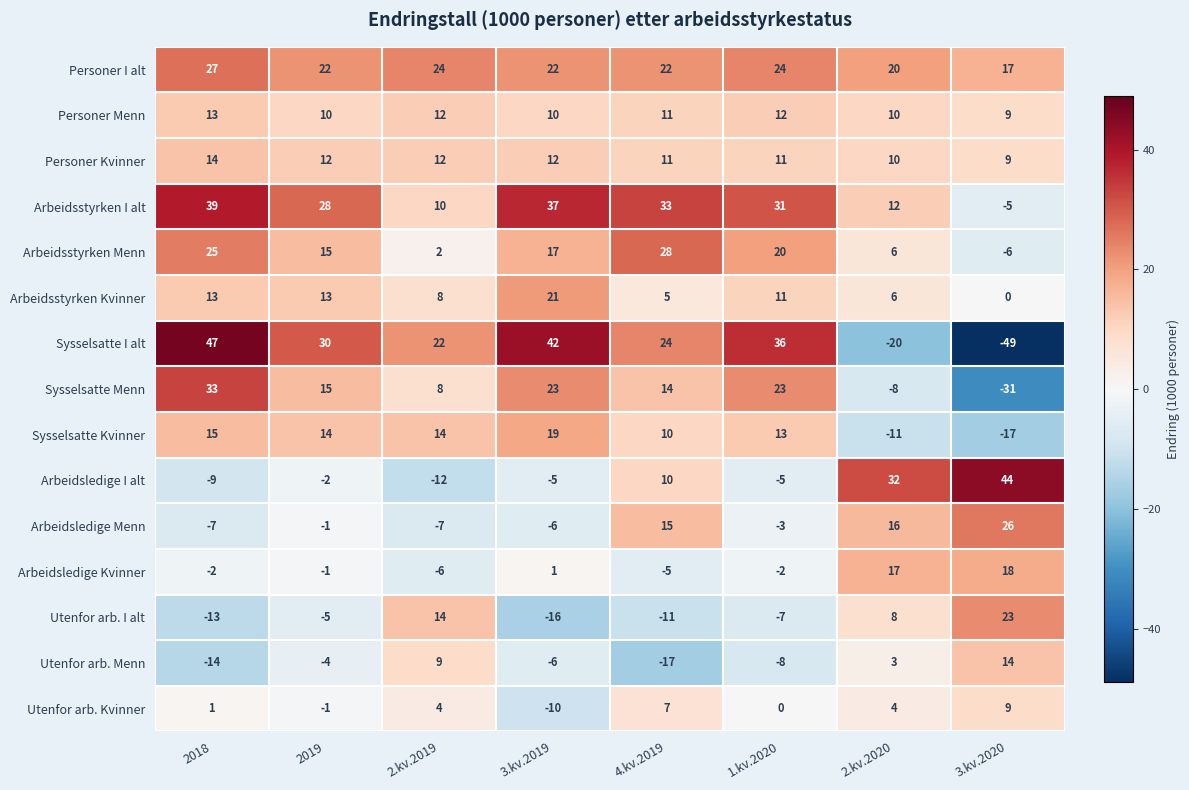

What is the sum of the Personer Kvinner values at 4.kv.2019 and 3.kv.2020?

20